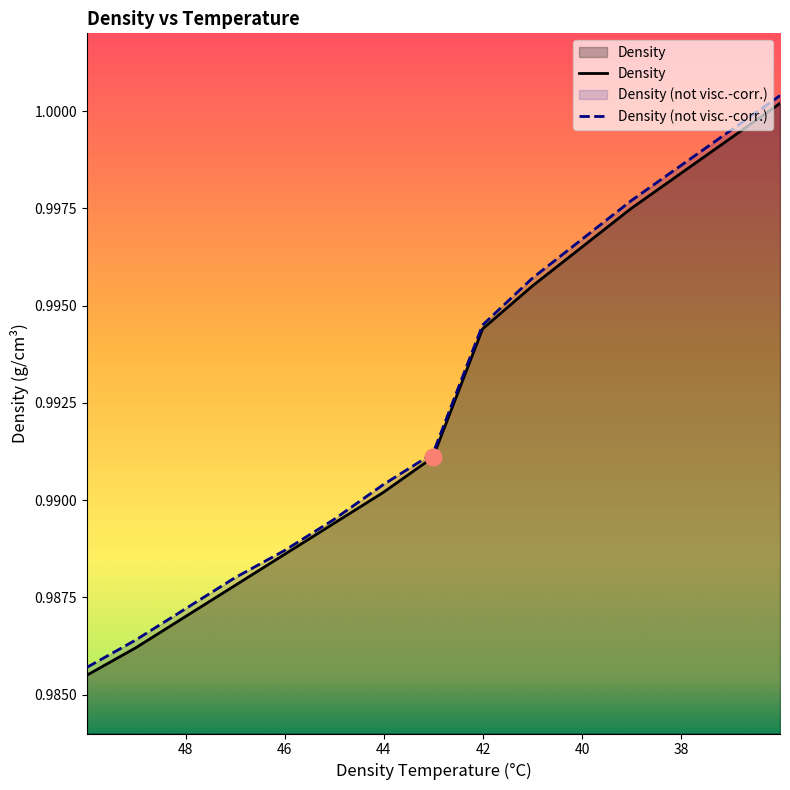

The value of Density (not visc.-corr.) at 47.01 is 1.3. True or false?

False